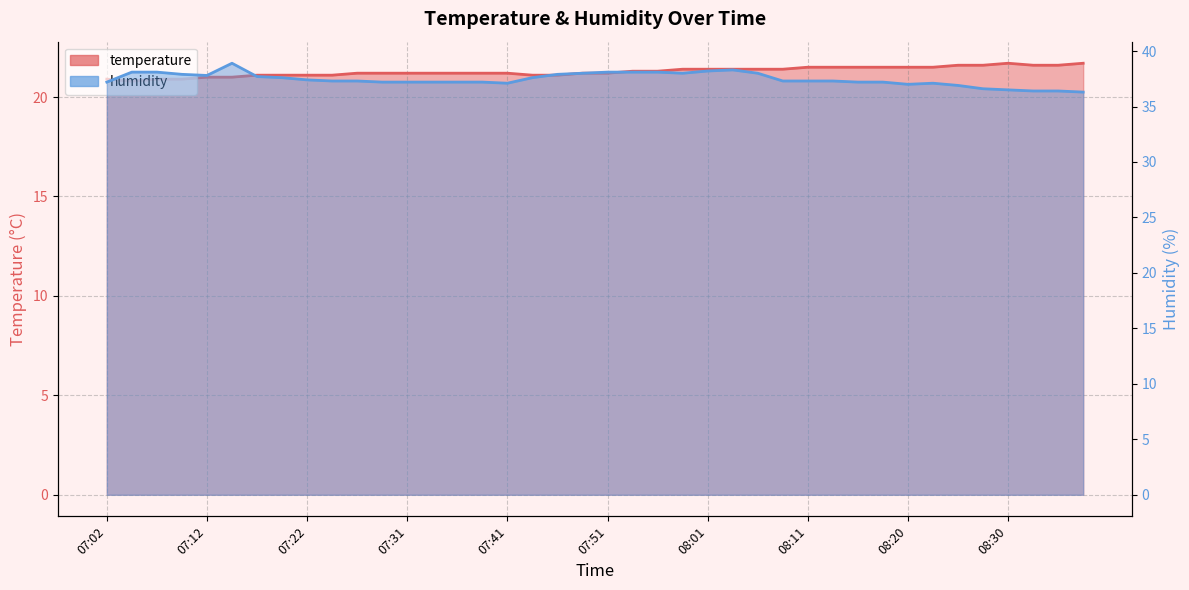

At which label is temperature closest to 21?

07:12